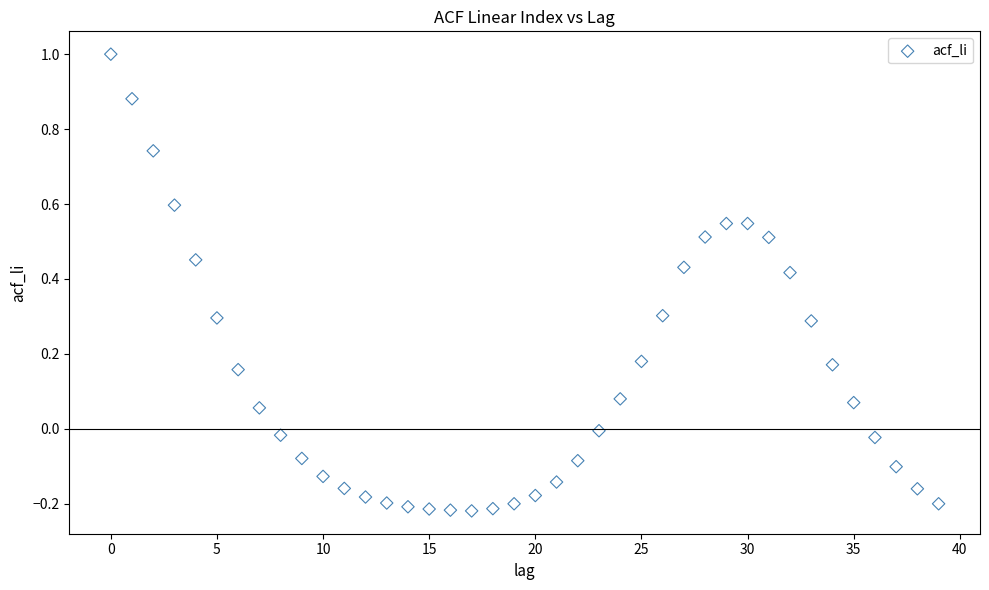

What is the range of Y values (max minus min)?

1.2